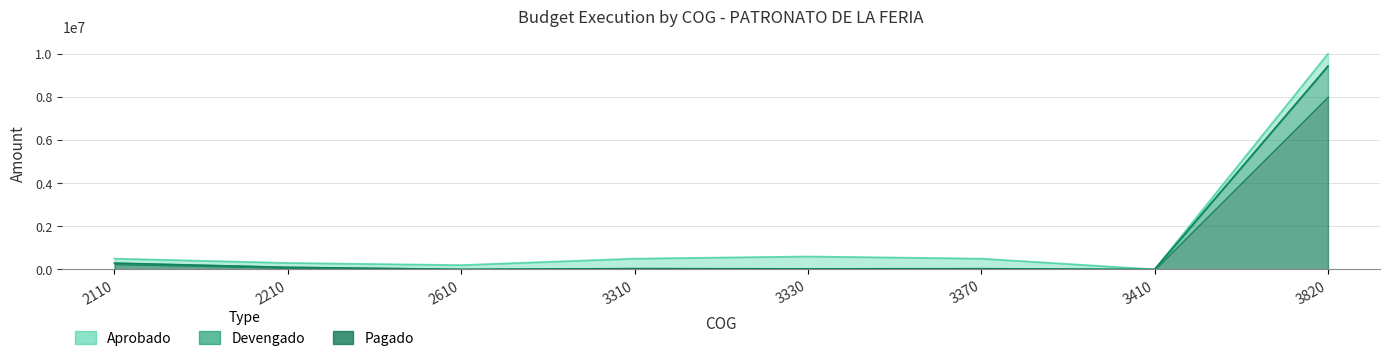

Rank the series at 3330 from lowest to highest value.

Devengado, Pagado, Aprobado